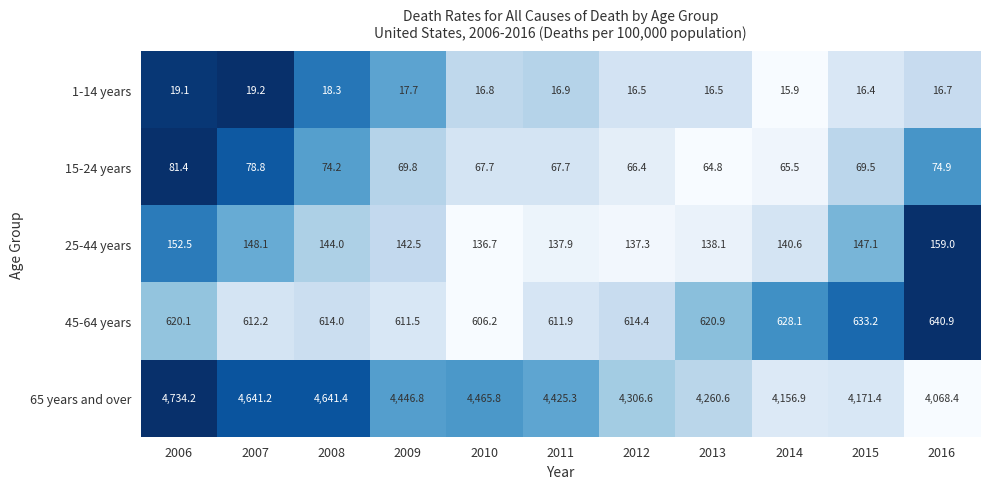

What is the difference between the 65 years and over values at 2011 and 2015?

253.9